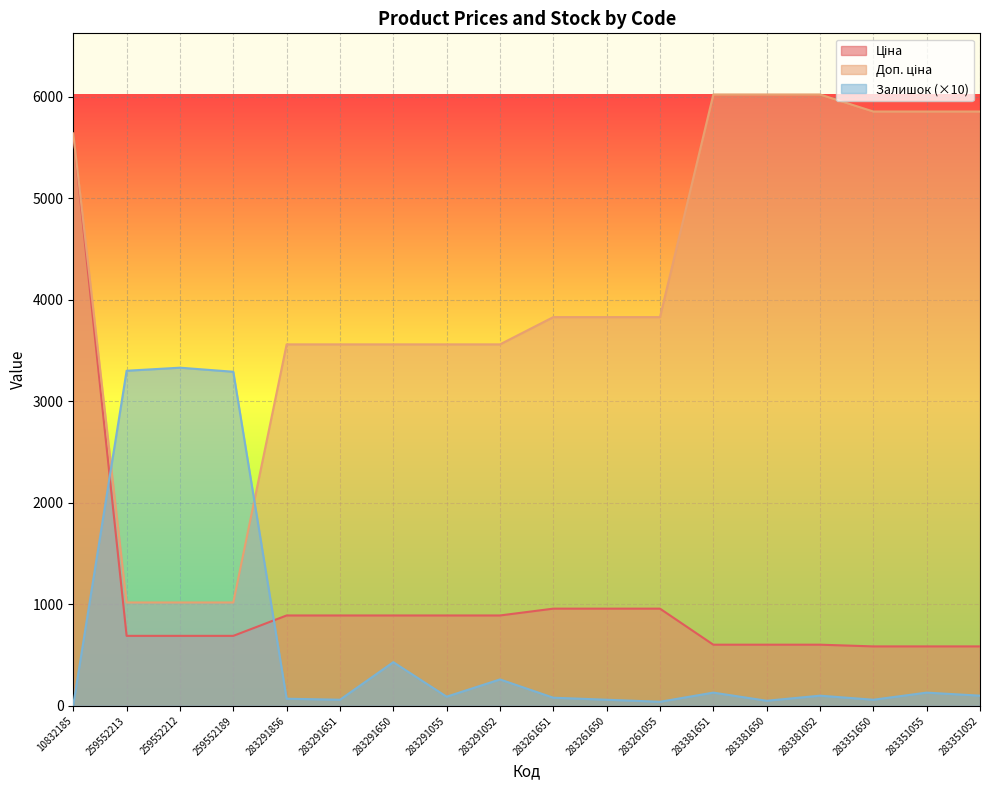

At which label does Залишок first exceed 100?

259552213